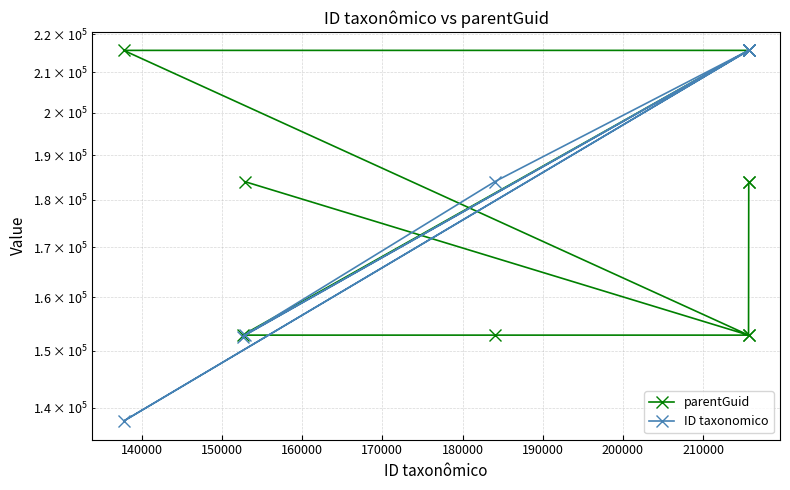

What is the smallest value displayed?

137757